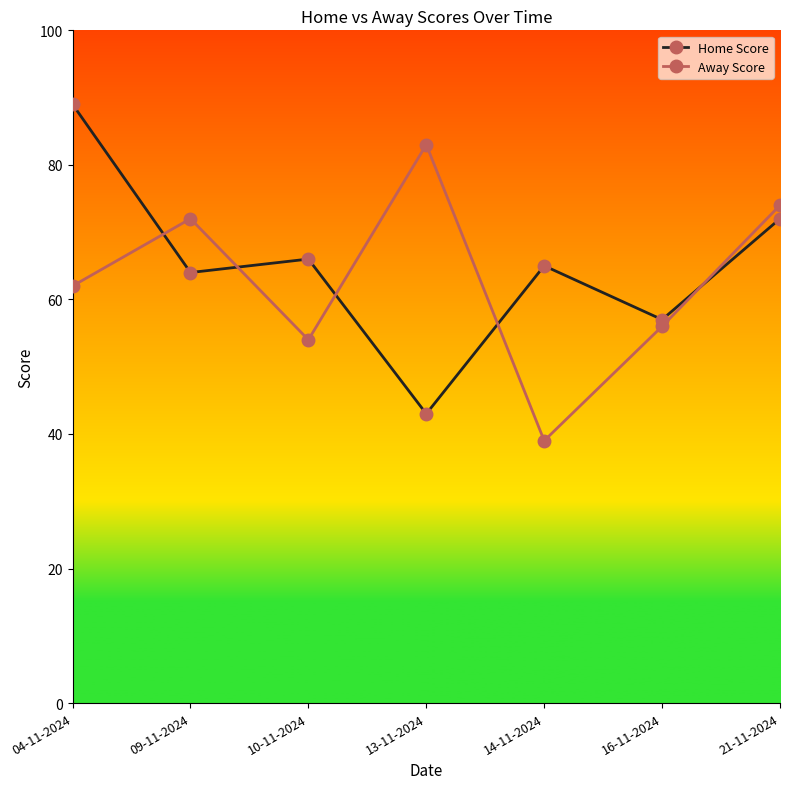

What is the label of the 1st point from the right?

21-11-2024